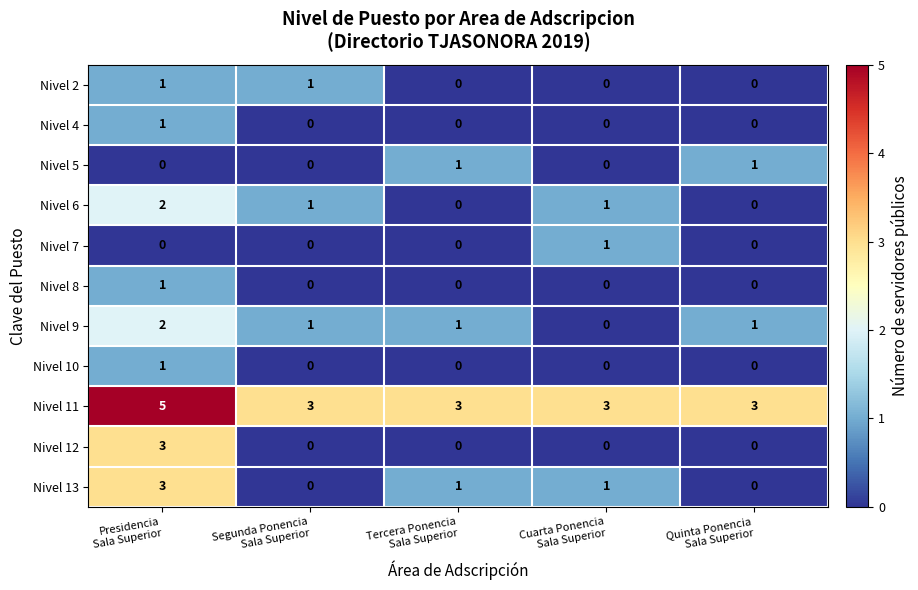

What is the maximum value shown in the chart?

5